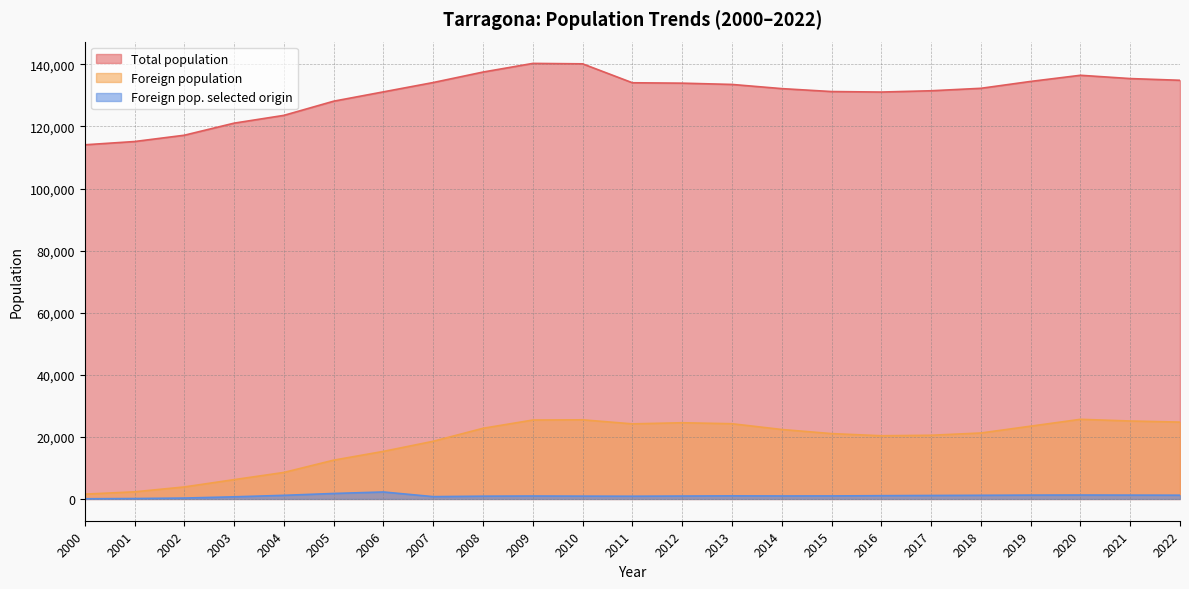

True or false: Total population and Foreign population intersect in this chart.

False